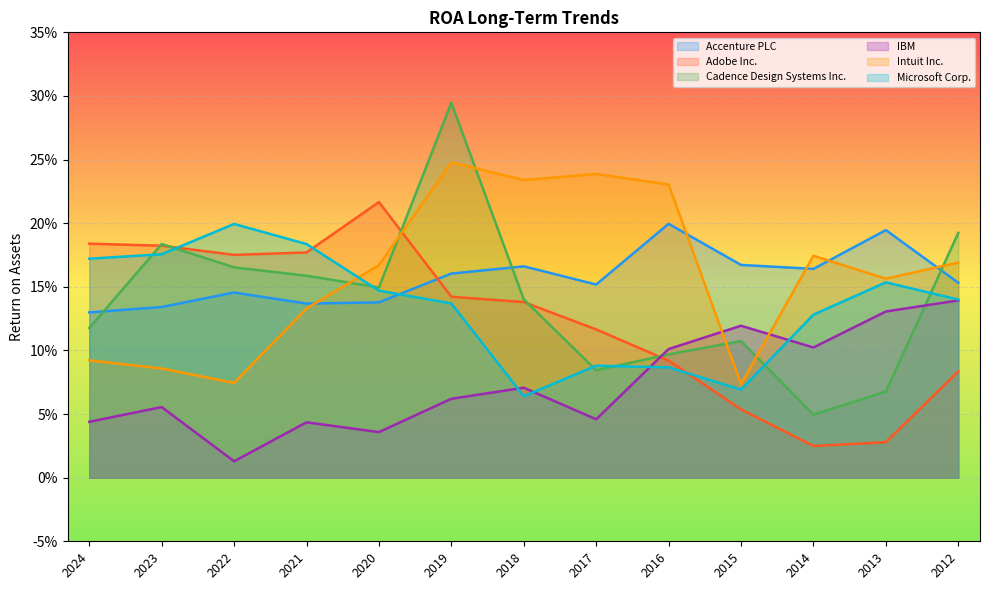

Is it true that Intuit Inc. equals 0.2 at 2012?

True